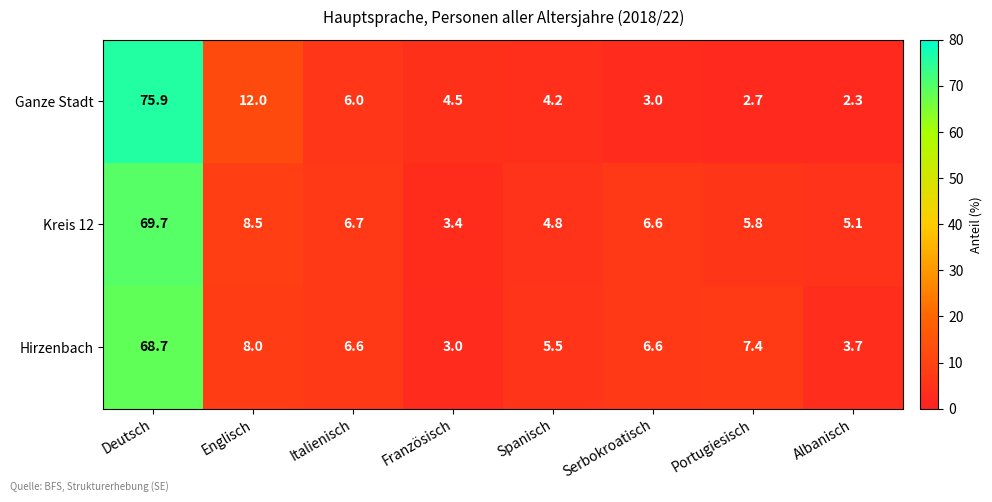

Reading left to right, list all the values displayed in this chart.

Ganze Stadt: Deutsch=75.9	Englisch=12.0	Italienisch=6.0	Französisch=4.5	Spanisch=4.2	Serbokroatisch=3.0	Portugiesisch=2.7	Albanisch=2.3
Kreis 12: Deutsch=69.7	Englisch=8.5	Italienisch=6.7	Französisch=3.4	Spanisch=4.8	Serbokroatisch=6.6	Portugiesisch=5.8	Albanisch=5.1
Hirzenbach: Deutsch=68.7	Englisch=8.0	Italienisch=6.6	Französisch=3.0	Spanisch=5.5	Serbokroatisch=6.6	Portugiesisch=7.4	Albanisch=3.7